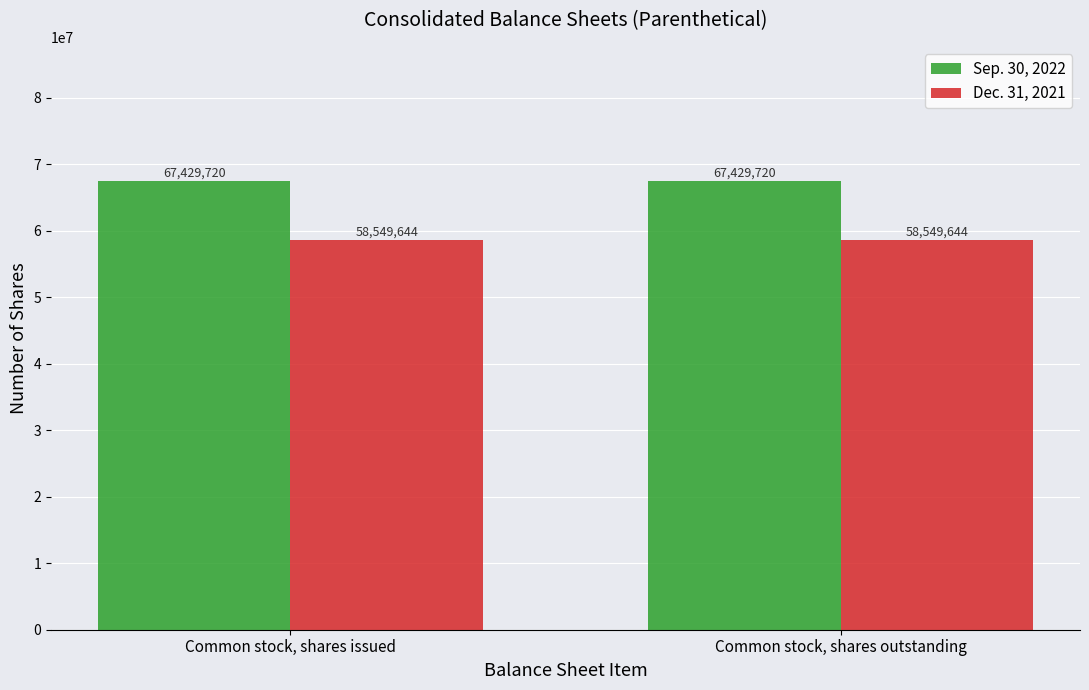

What is the maximum value for Dec. 31, 2021?

58549644